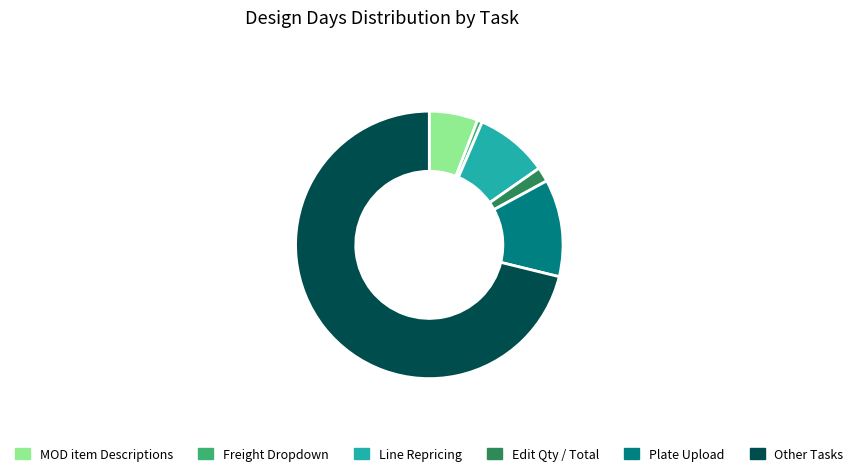

Between Plate Upload and Line Repricing, which is larger?

Plate Upload